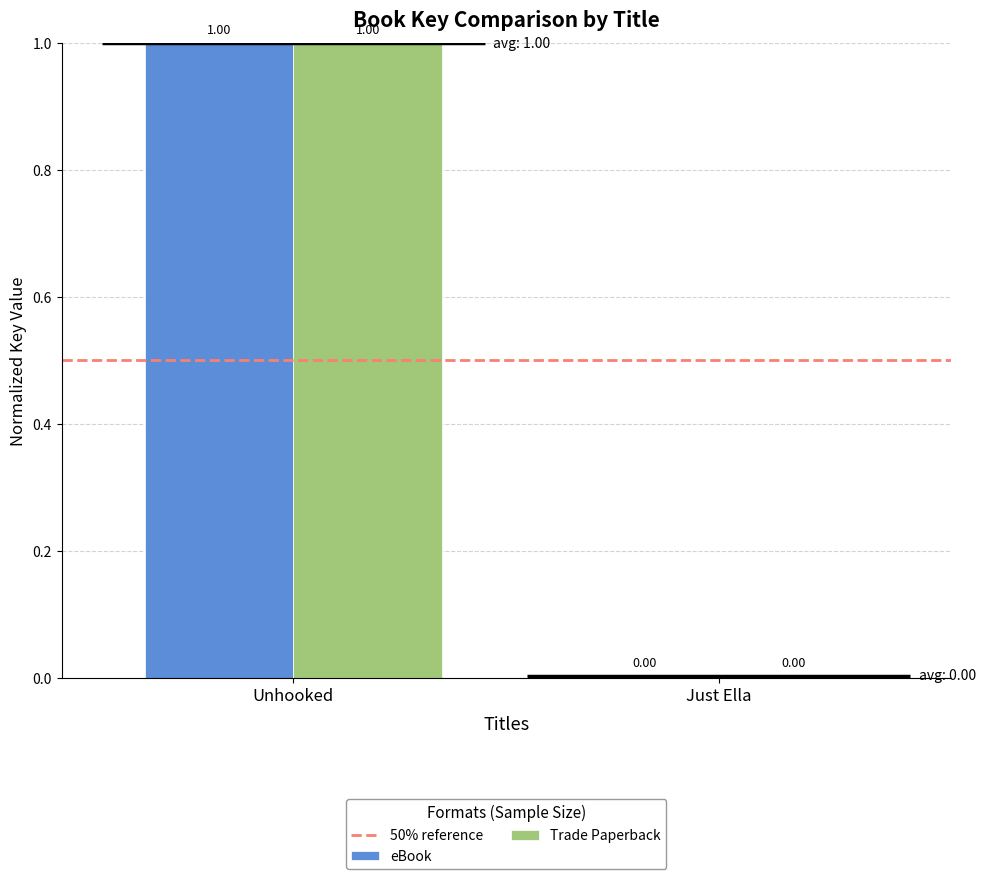

What is the label of the 2nd bar from the left?

Just Ella